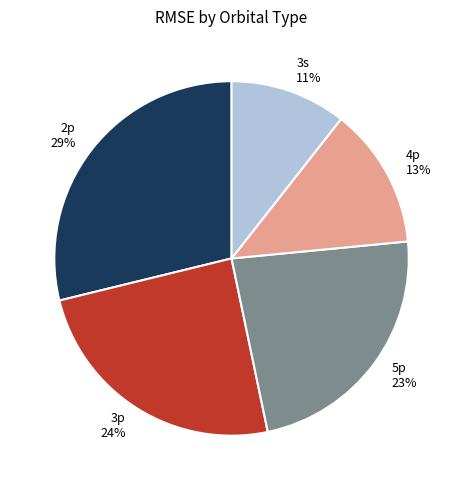

Is it true that 4p is 26% of the pie?

False